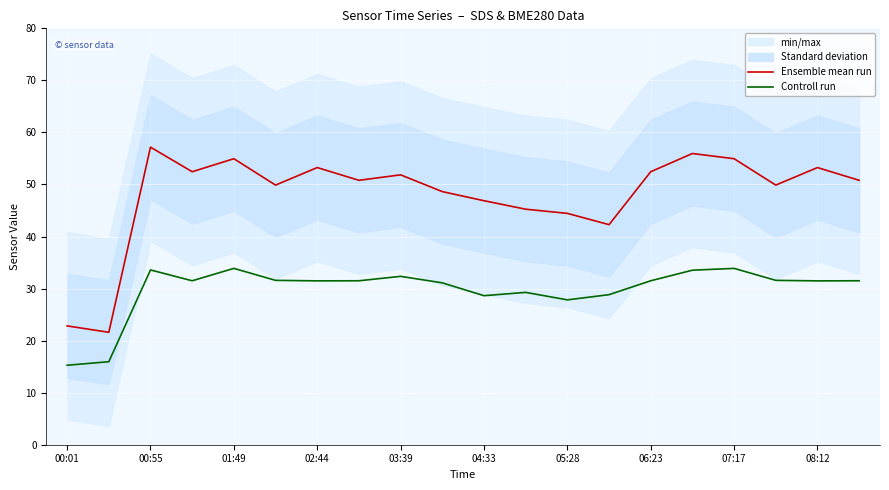

True or false: Ensemble mean run has a value of 24.7 at 03:39.

False